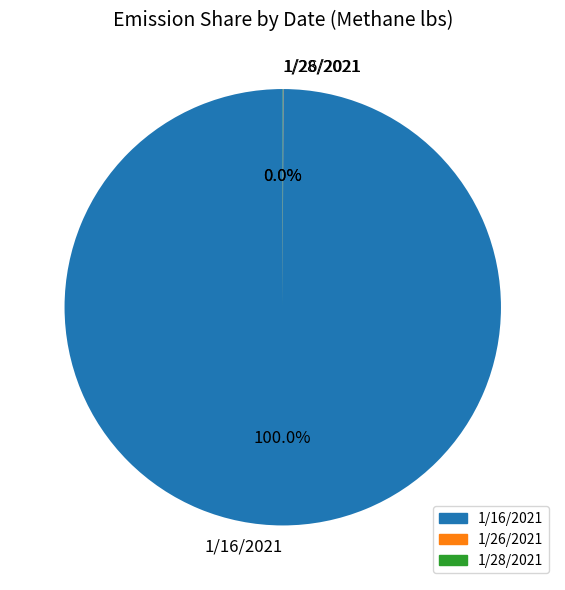

What is the majority slice?

1/16/2021